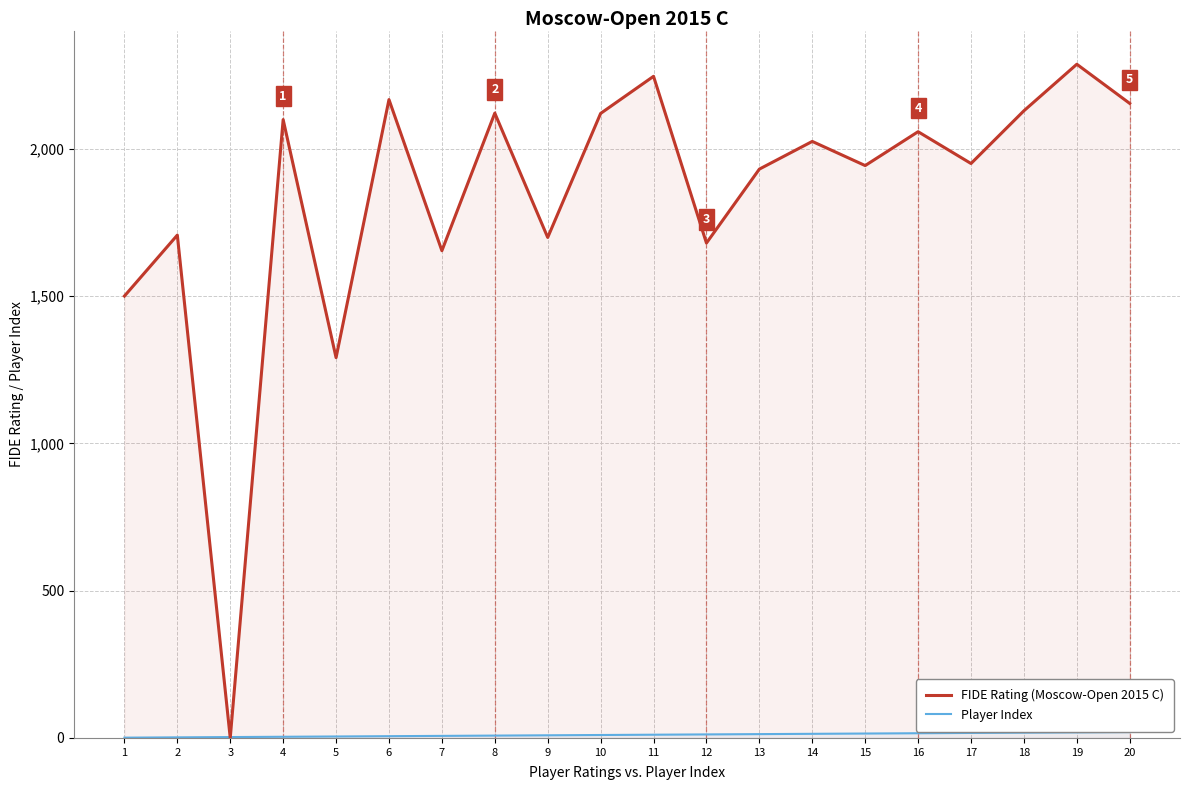

Does the chart have visible grid lines?

Yes